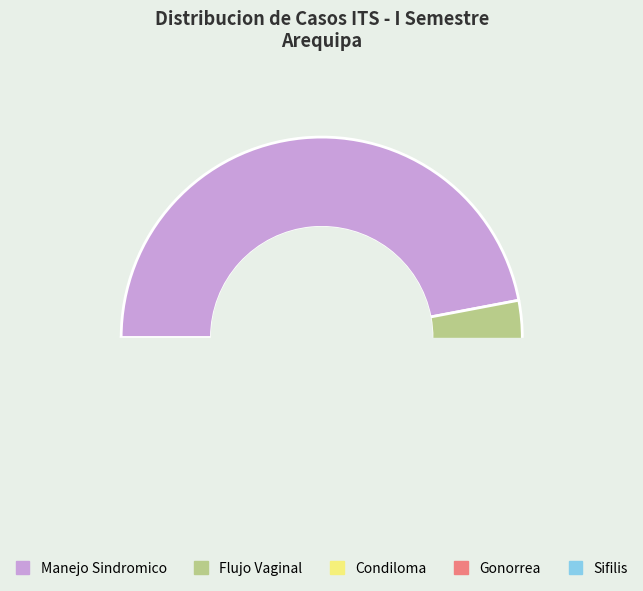

To the nearest percent, what is the average slice percentage?

20%